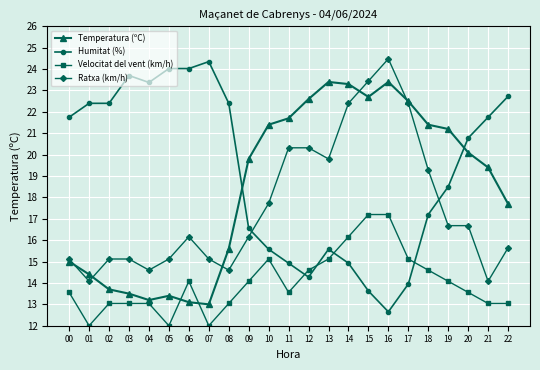

What are all the series names shown in the legend?

Temperatura (ºC), Humitat (%), Velocitat del vent (km/h), Ratxa (km/h)